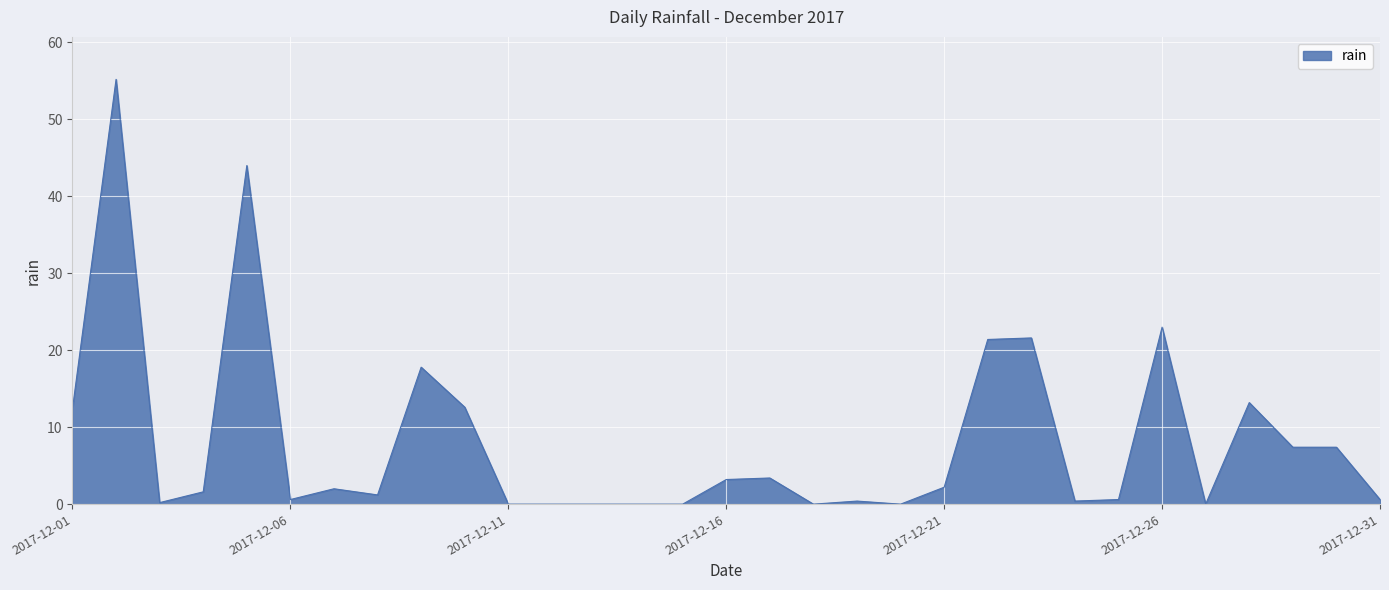

What is the greatest value displayed?

55.2